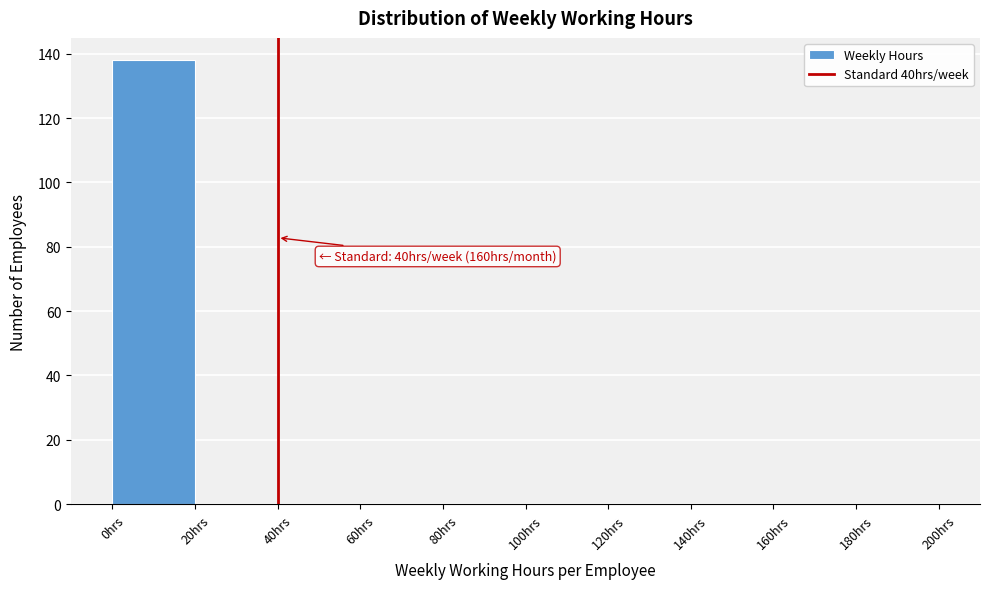

Which range on the x-axis has the tallest bar?

0 to 20